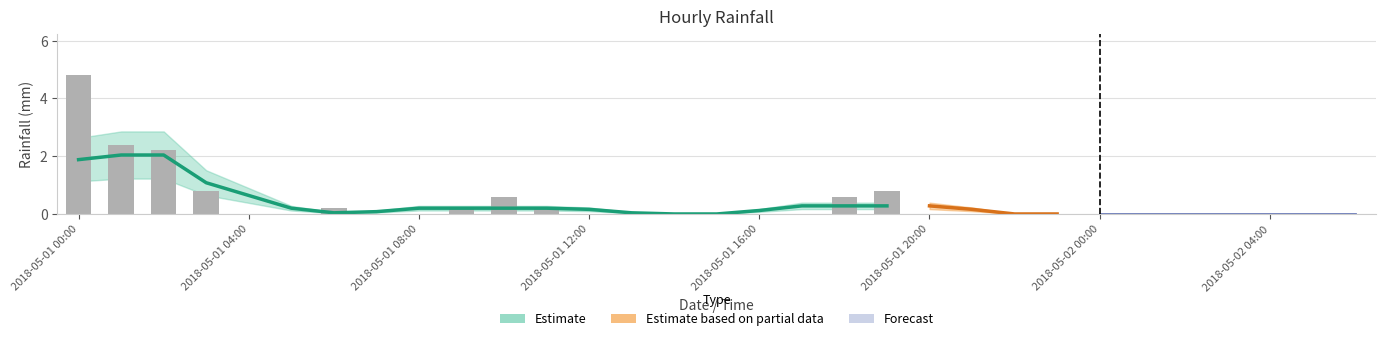

Count the number of categories in the chart.

31